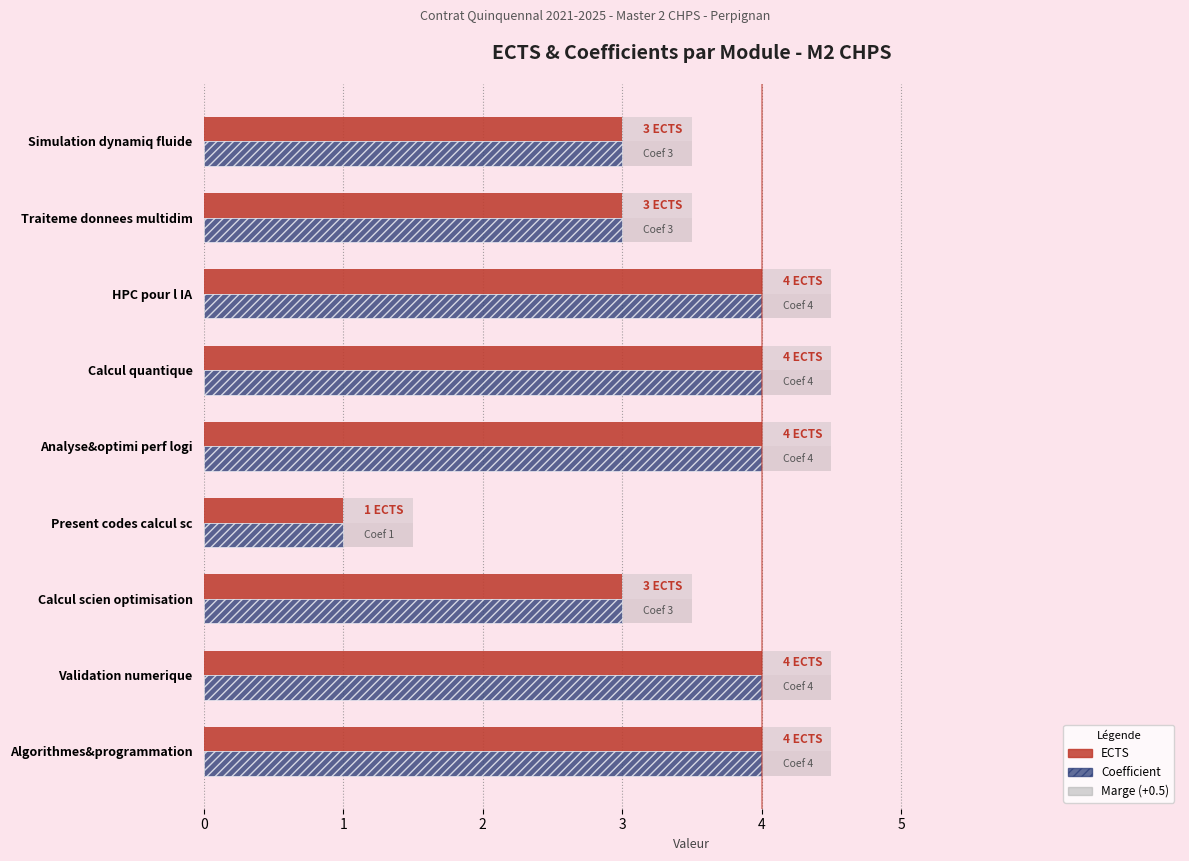

The value of ECTS at Simulation dynamiq fluide is 1. True or false?

False